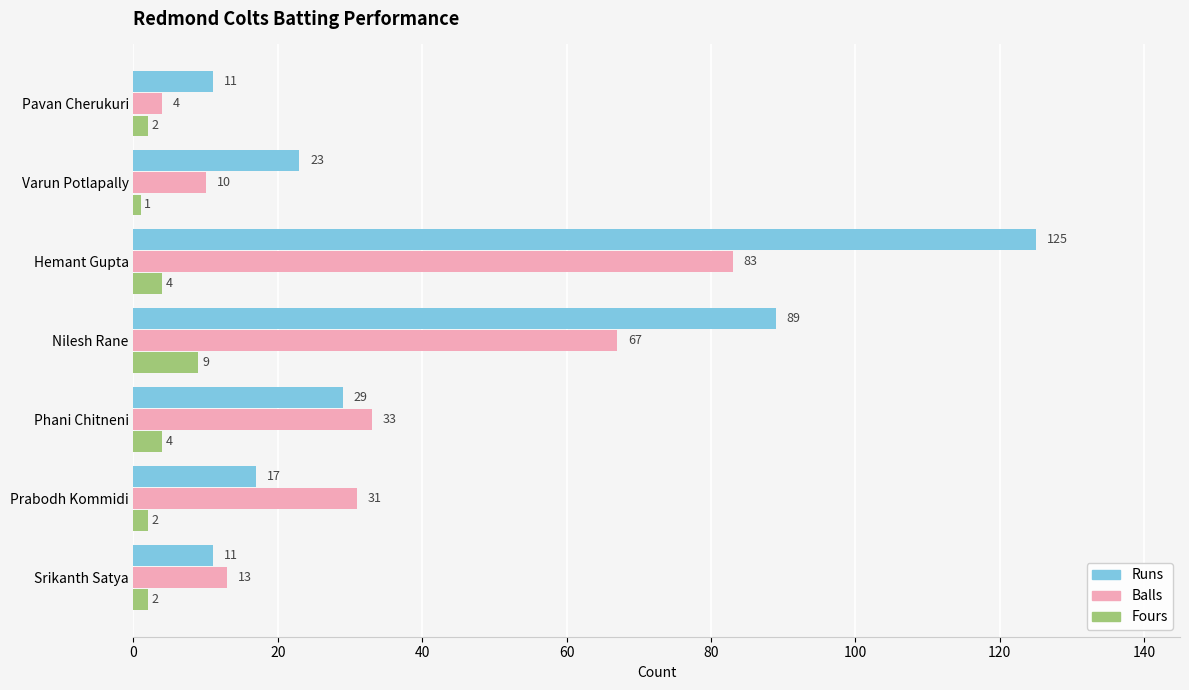

What is the maximum value for Runs?

125